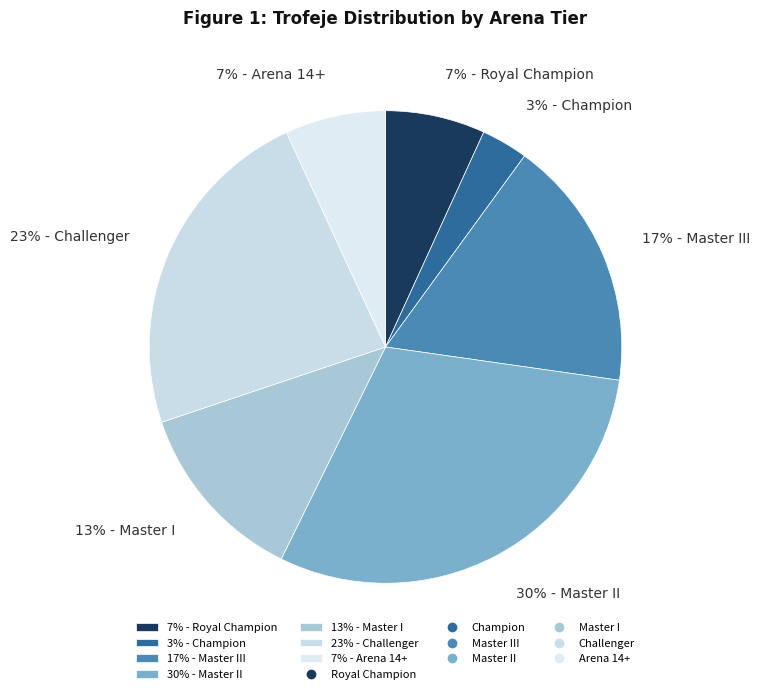

To the nearest percent, what portion does 3% - Champion represent?

3%